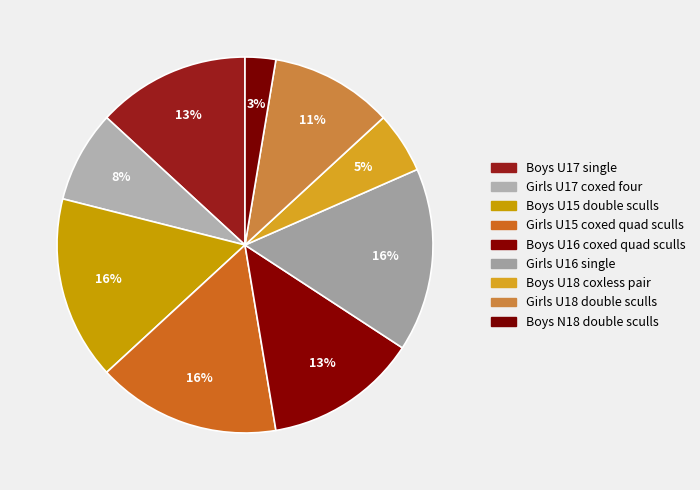

How many slices are in this pie chart?

9